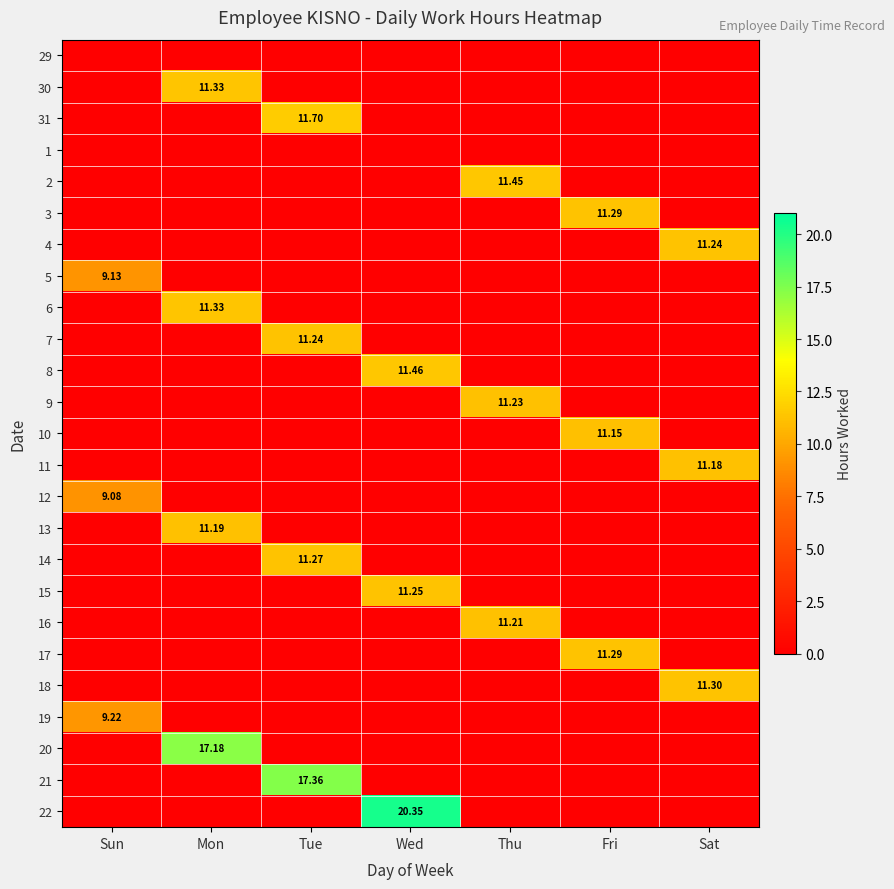

Rank the series at Thu from lowest to highest value.

29, 30, 31, 1, 3, 4, 5, 6, 7, 8, 10, 11, 12, 13, 14, 15, 17, 18, 19, 20, 21, 22, 16, 9, 2